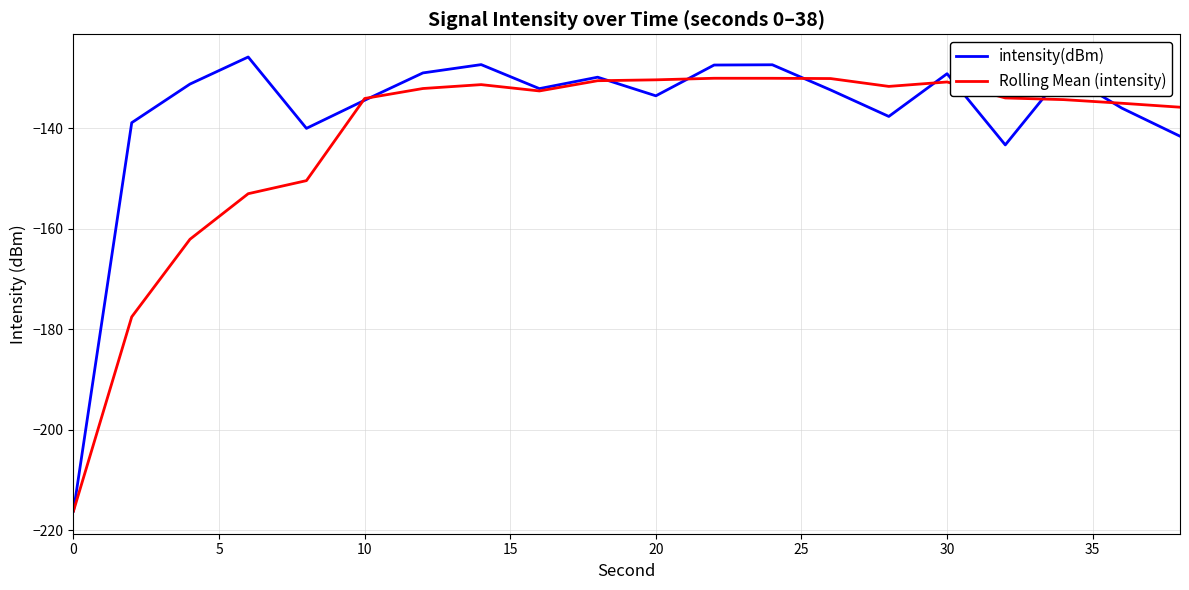

Which series has the widest spread of values?

intensity(dBm)